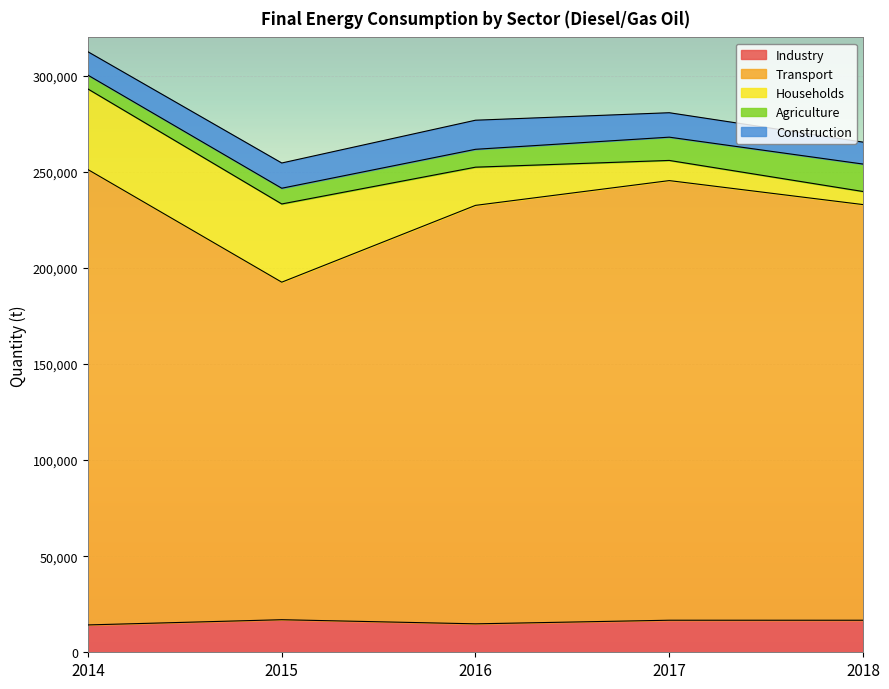

Is it true that Transport equals 323832 at 2018?

False